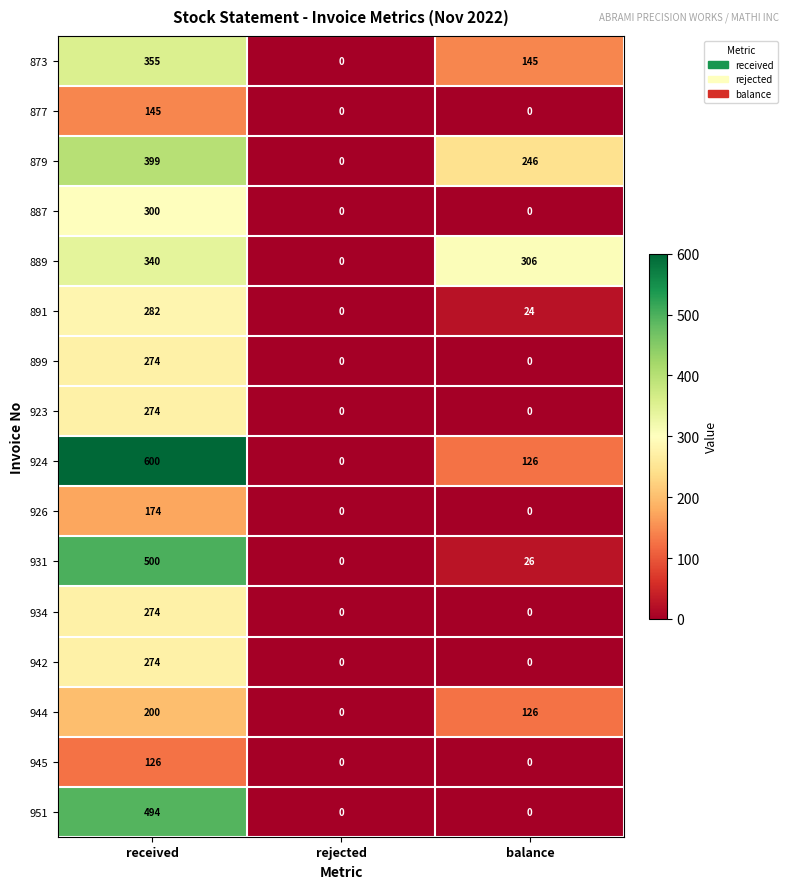

Between received and rejected, which series saw the biggest shift?

924